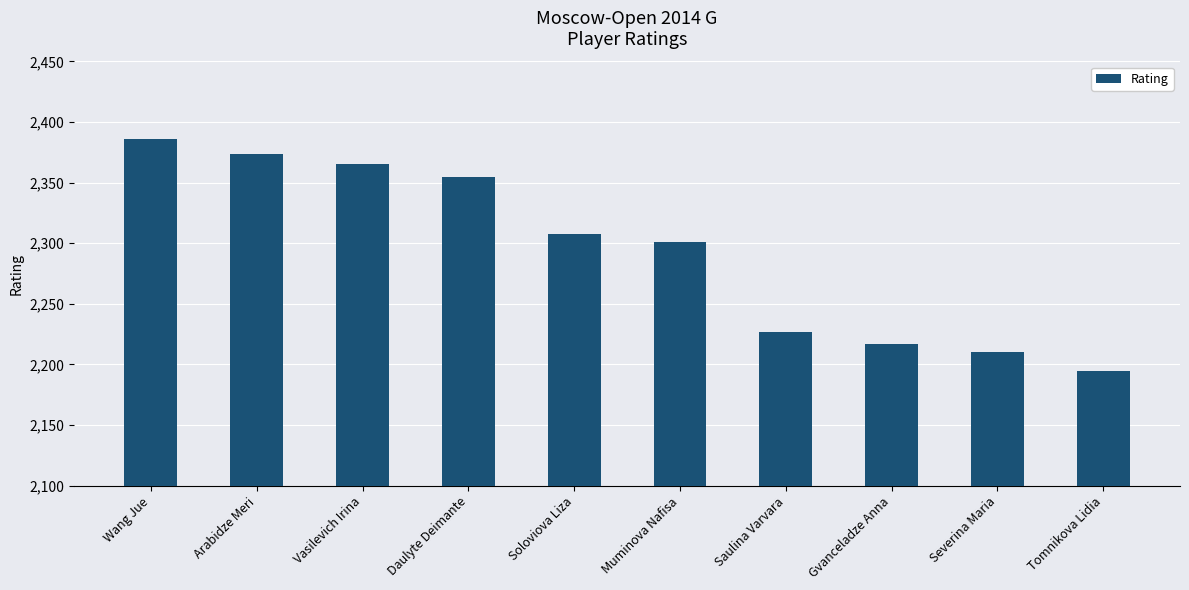

What is the minimum value shown in the chart?

2195